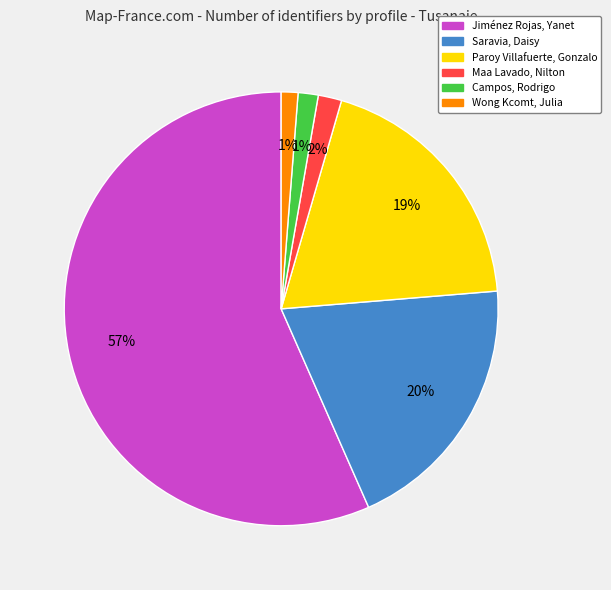

How many segments does this pie chart have?

6